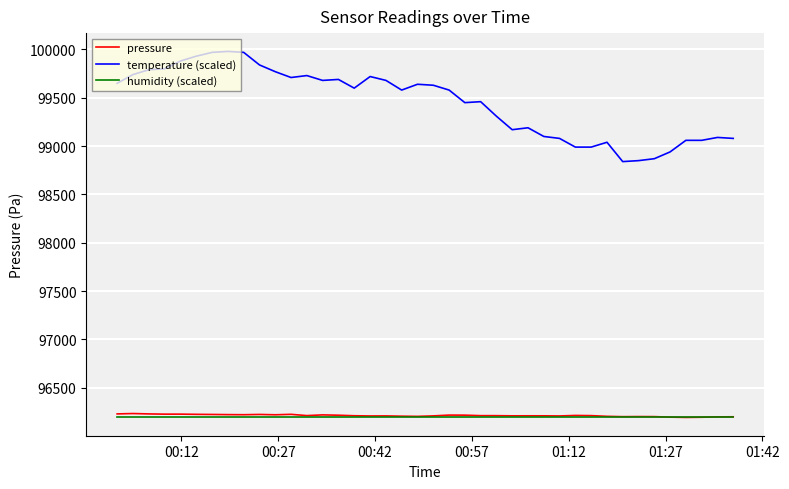

What is the smallest value displayed?

96193.2